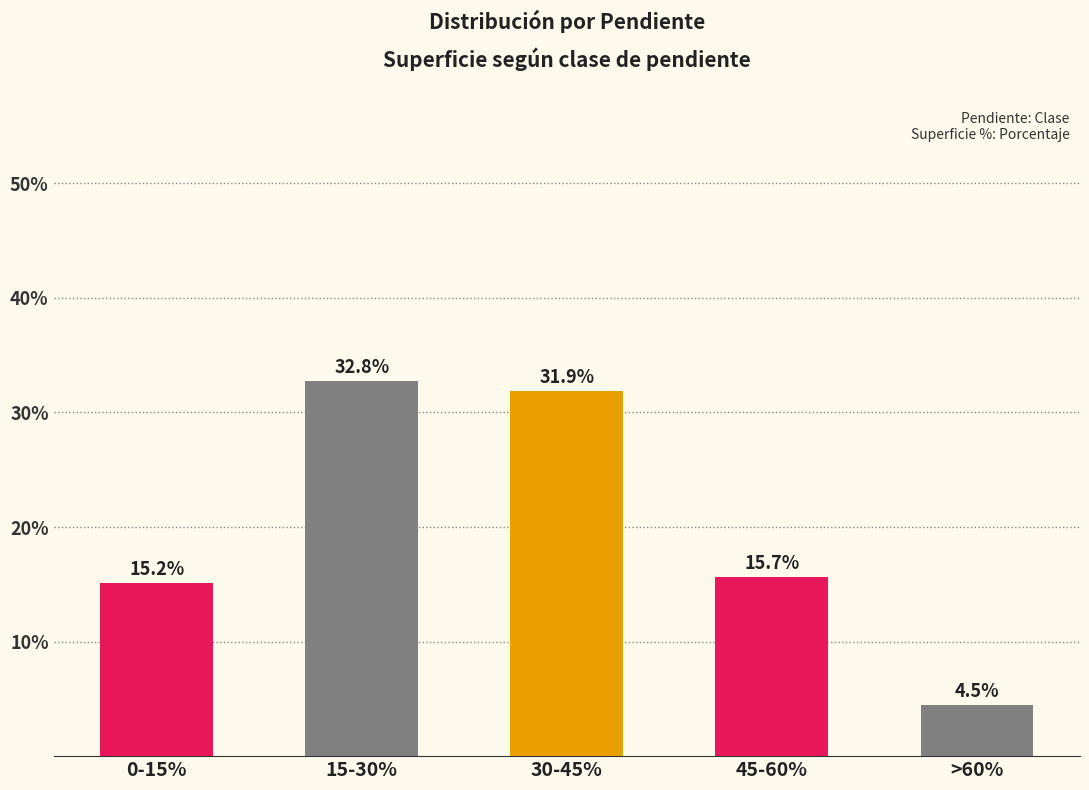

Count the values in the range 0 to 1.

5